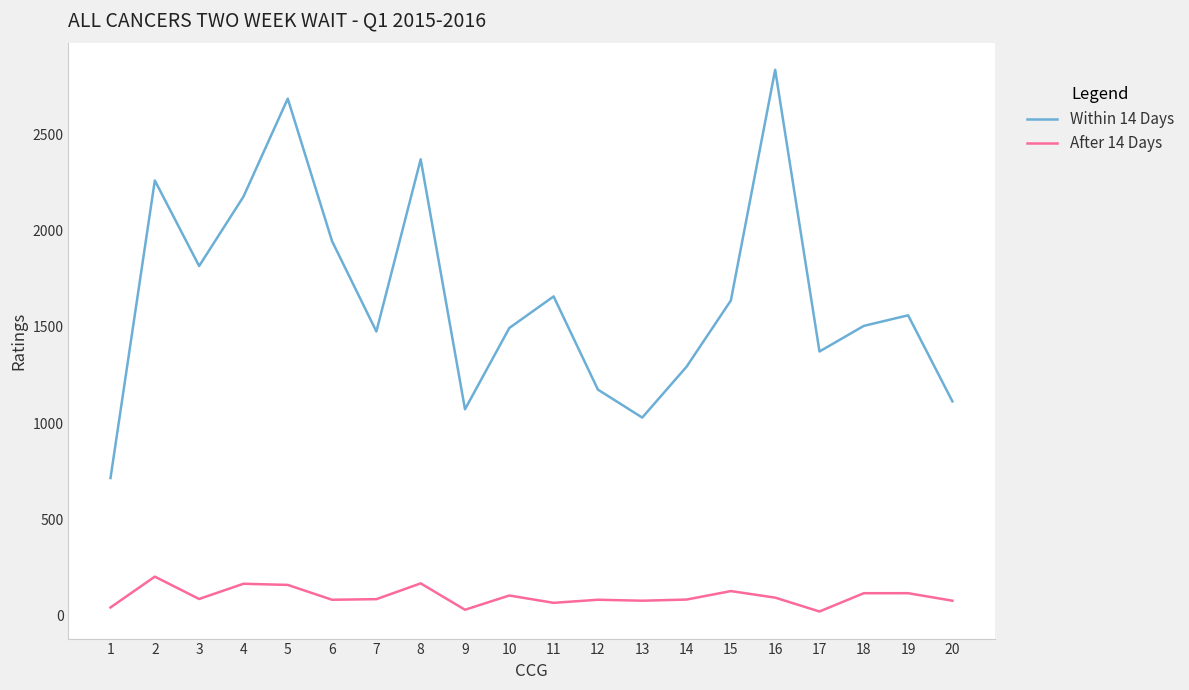

Which series has the largest total across all categories?

Within 14 Days